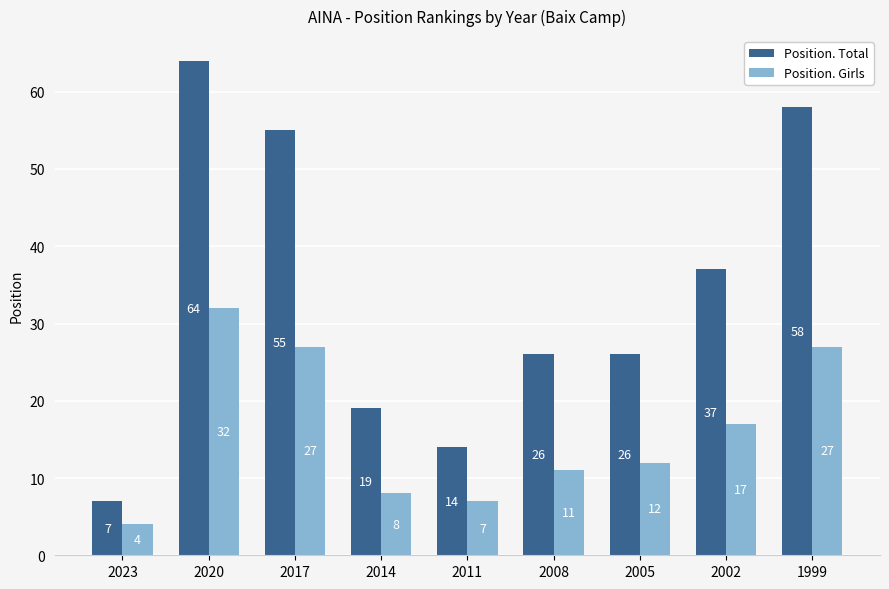

Rank the series by their maximum value, from highest to lowest.

Position. Total, Position. Girls